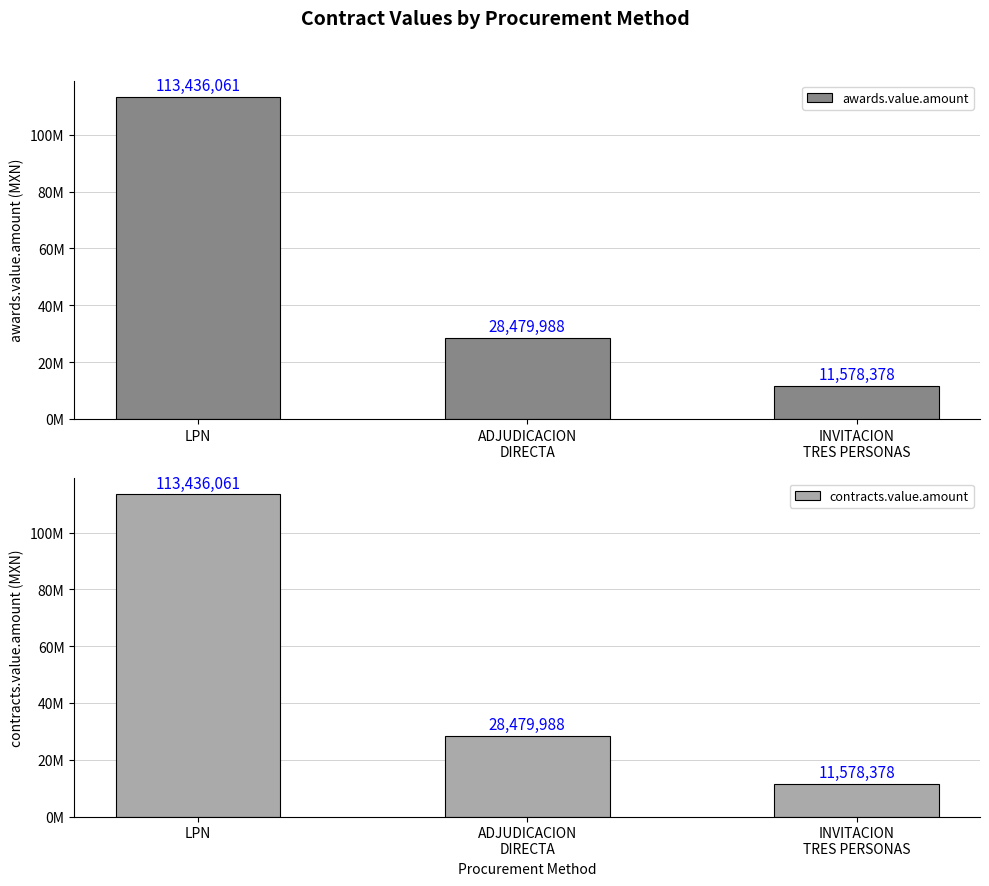

What is the total value across all series at INVITACION
TRES PERSONAS?

23156757.0